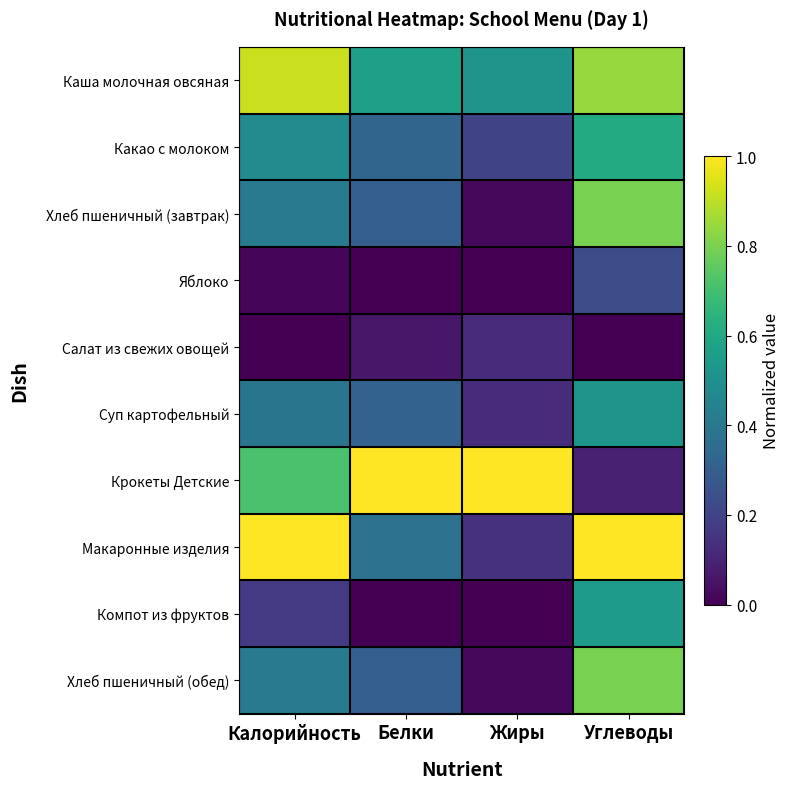

What is the spread (max minus min) of values at Калорийность?

1.0